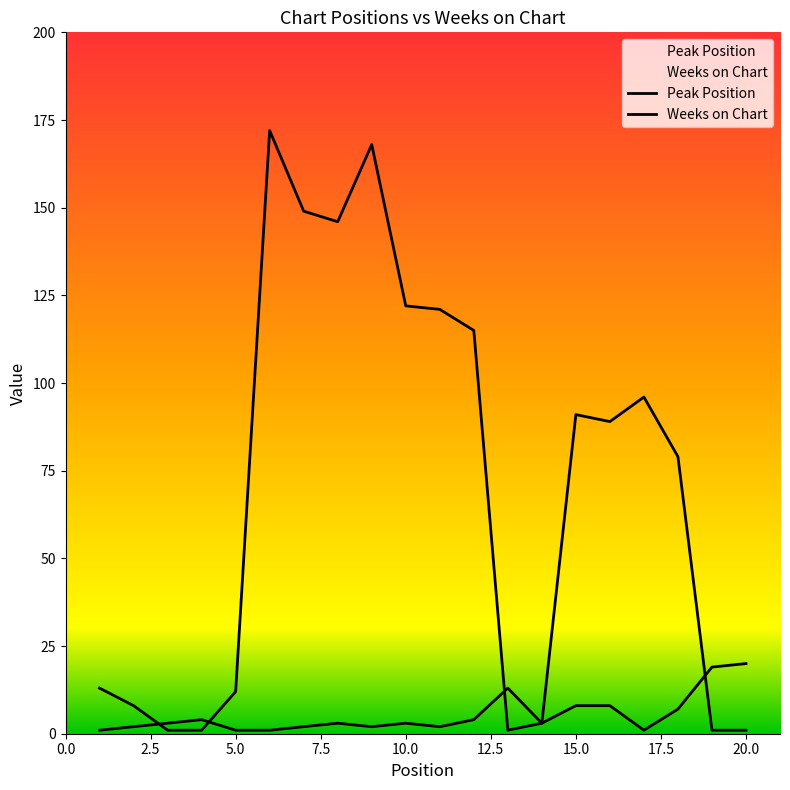

True or false: Peak Position has more than 0 interior local peaks.

True